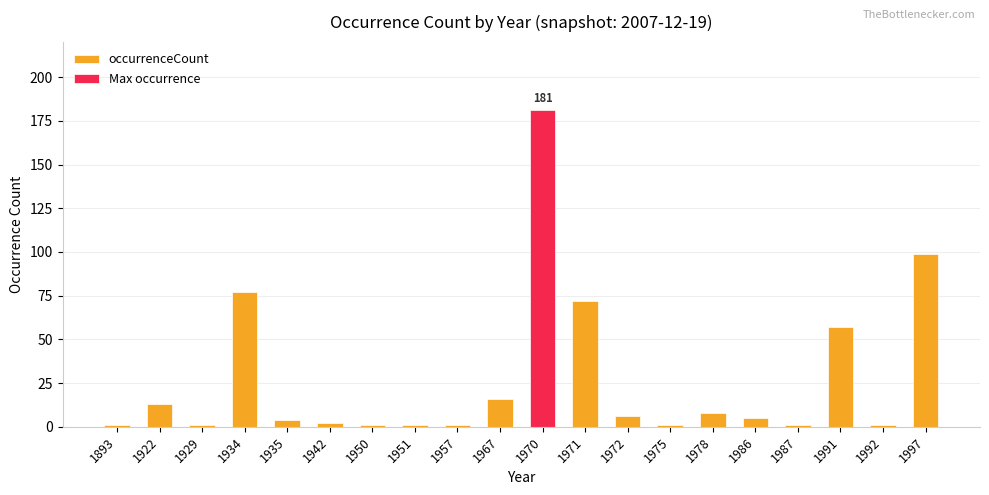

The Max occurrence series shows 0 at 1893. True or false?

True